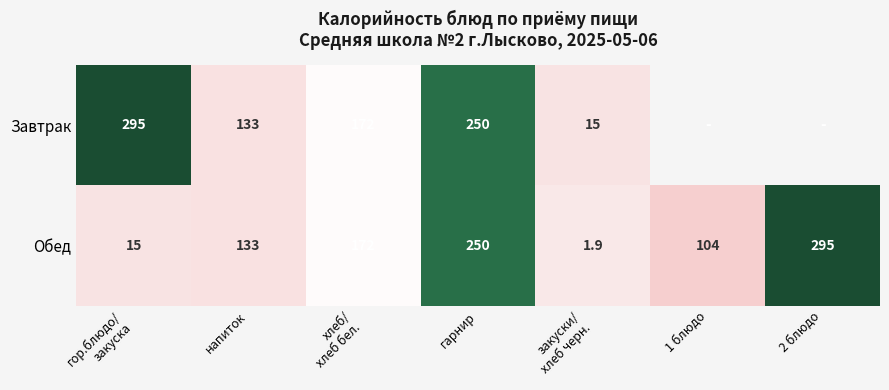

What value does the Обед series have at гарнир?

250.0